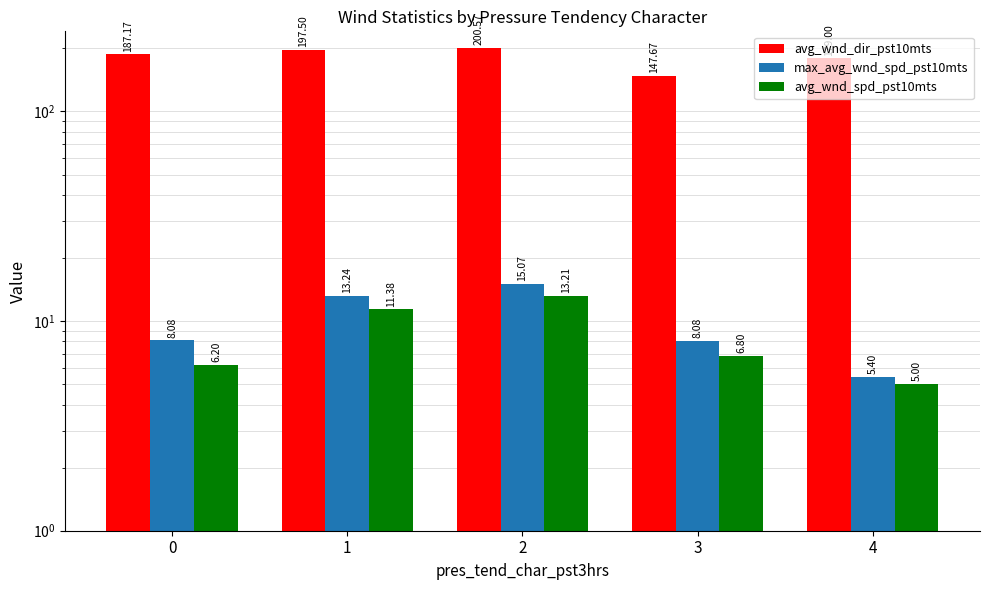

What is the minimum value for max_avg_wnd_spd_pst10mts?

5.4